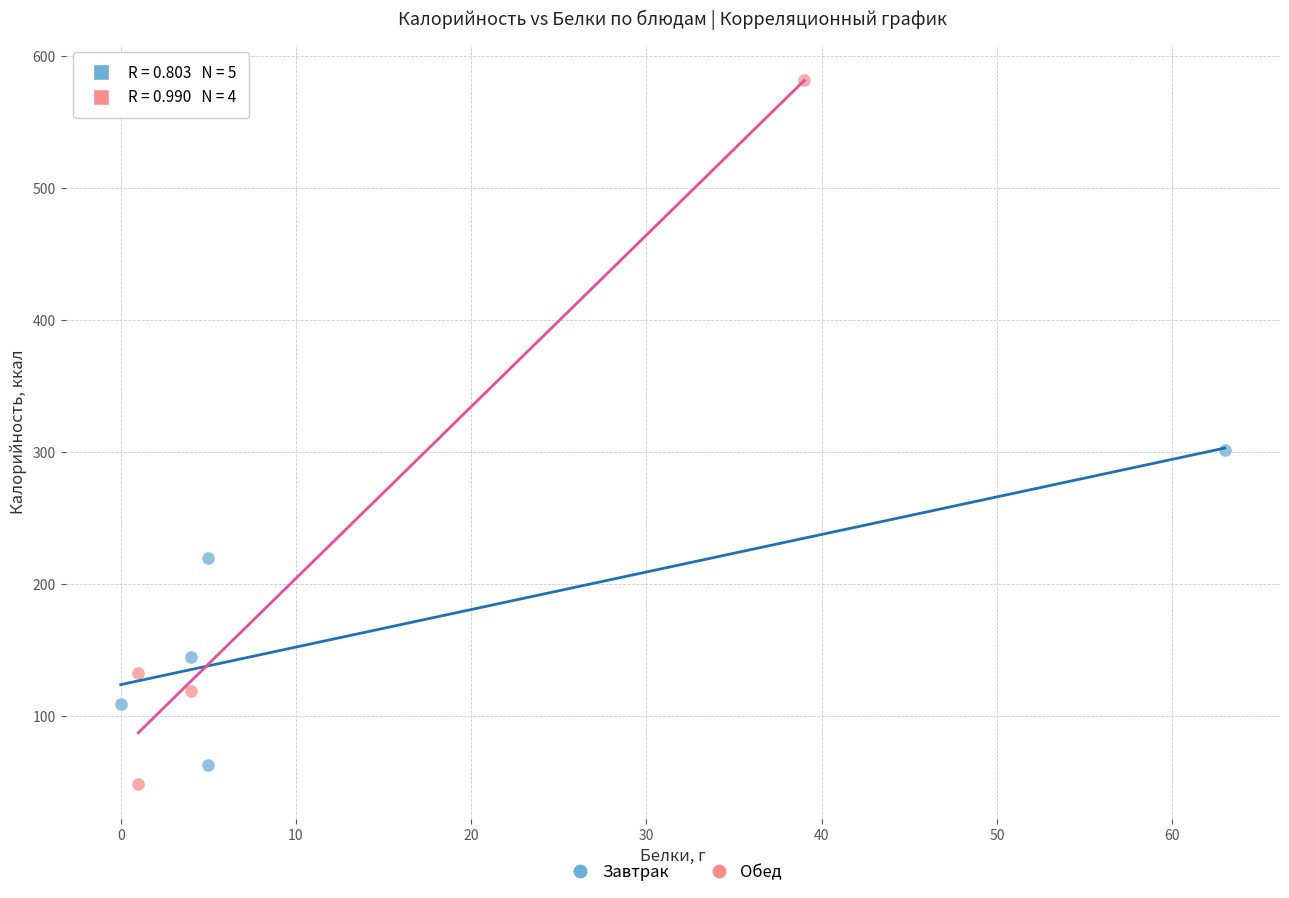

Which series reaches the maximum Y coordinate?

Обед